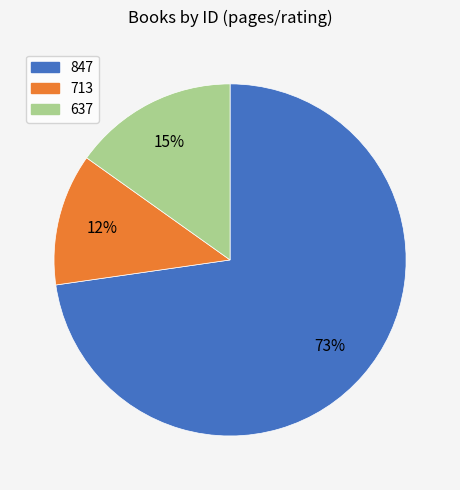

Combined, do 713 and 637 account for over 50%?

No